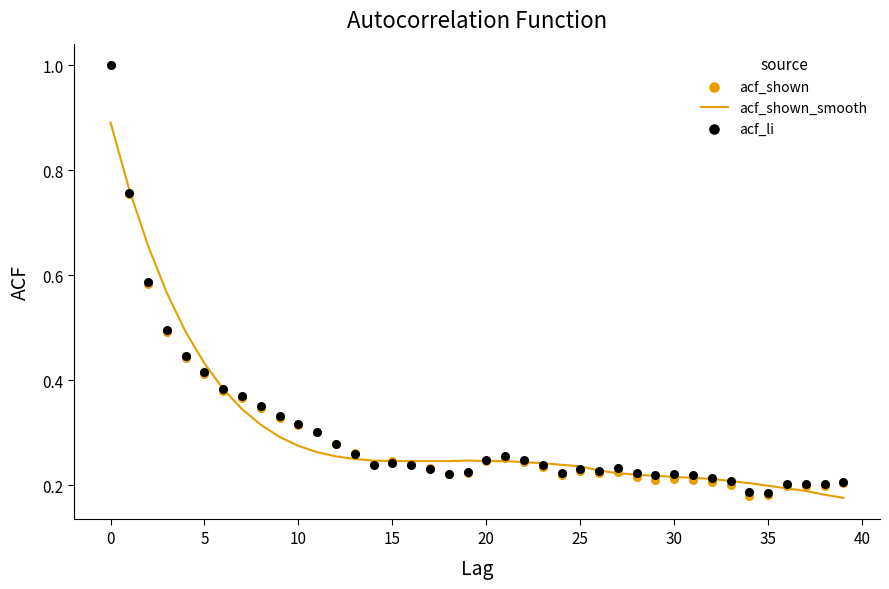

Which series has the largest total across all categories?

acf_li